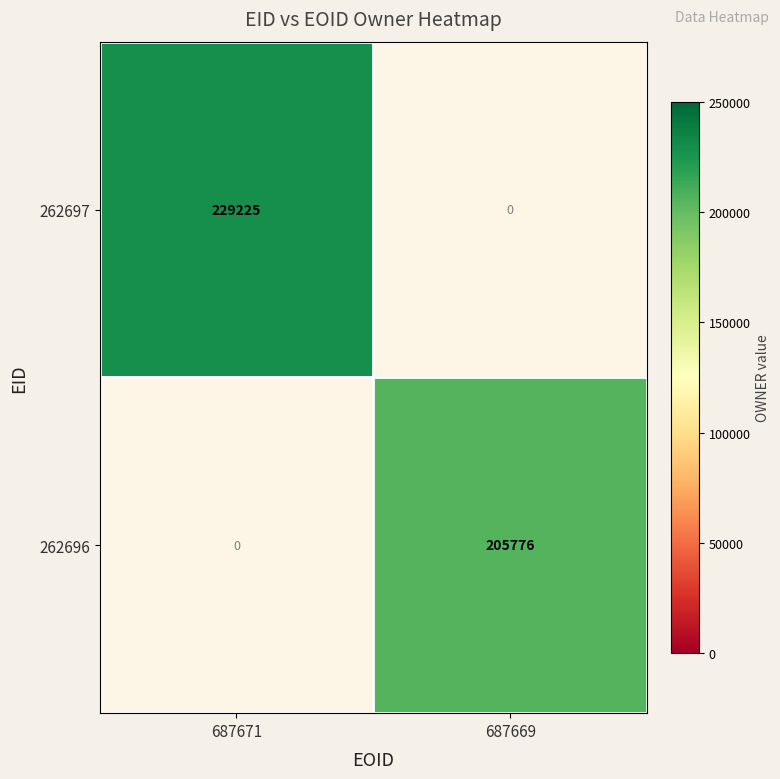

Is it true that 262696 equals 61663 at 687669?

False